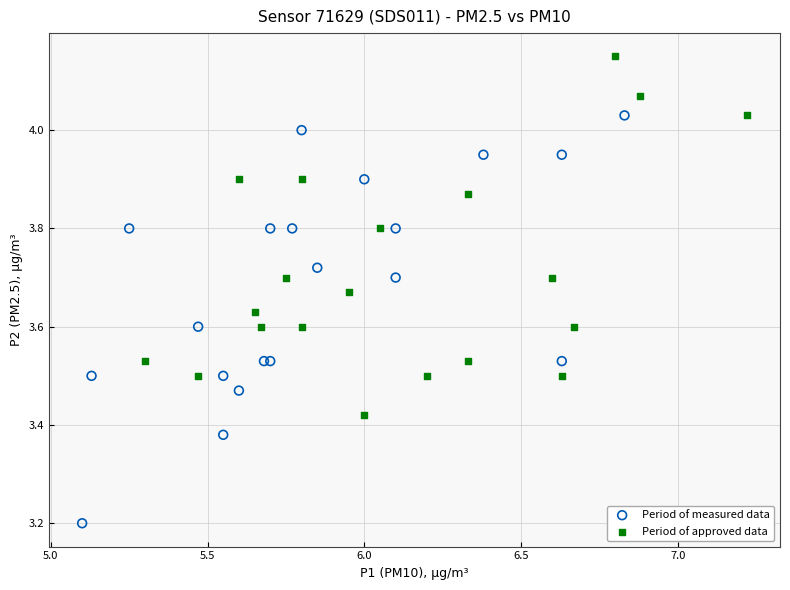

Which series contains the lowest Y value?

Period of measured data